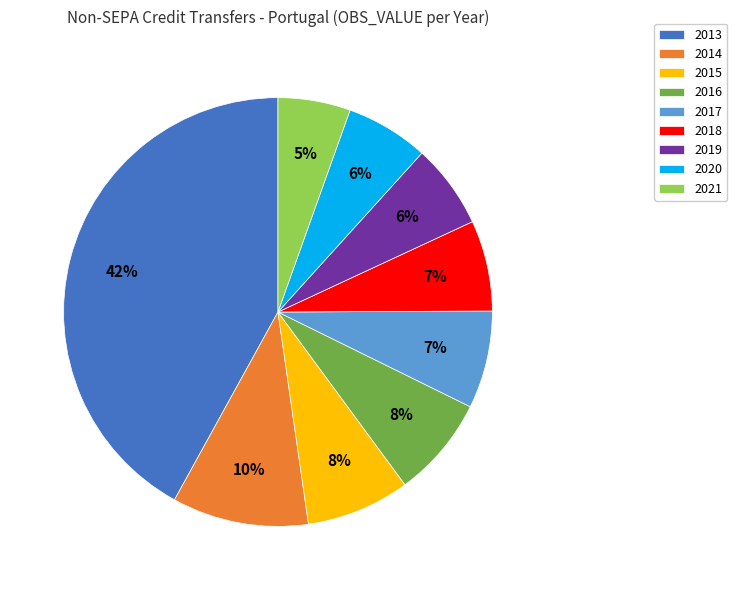

Do 2016 and 2019 together represent more than half of the pie?

No